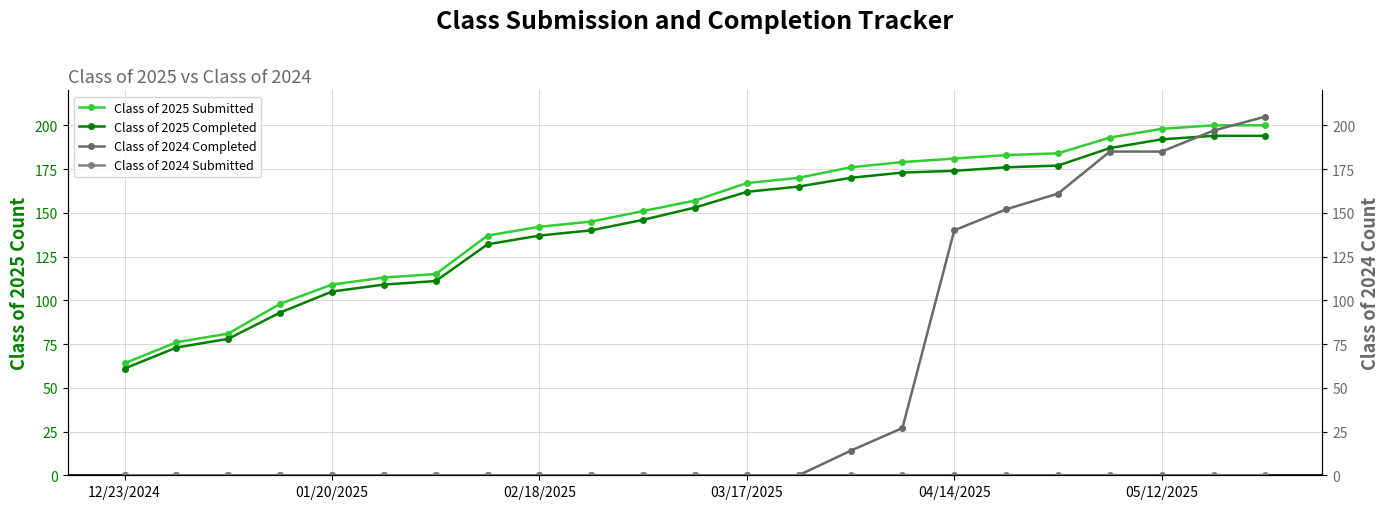

What is the value of the Class of 2025 Completed point at the 7th from the left?

111